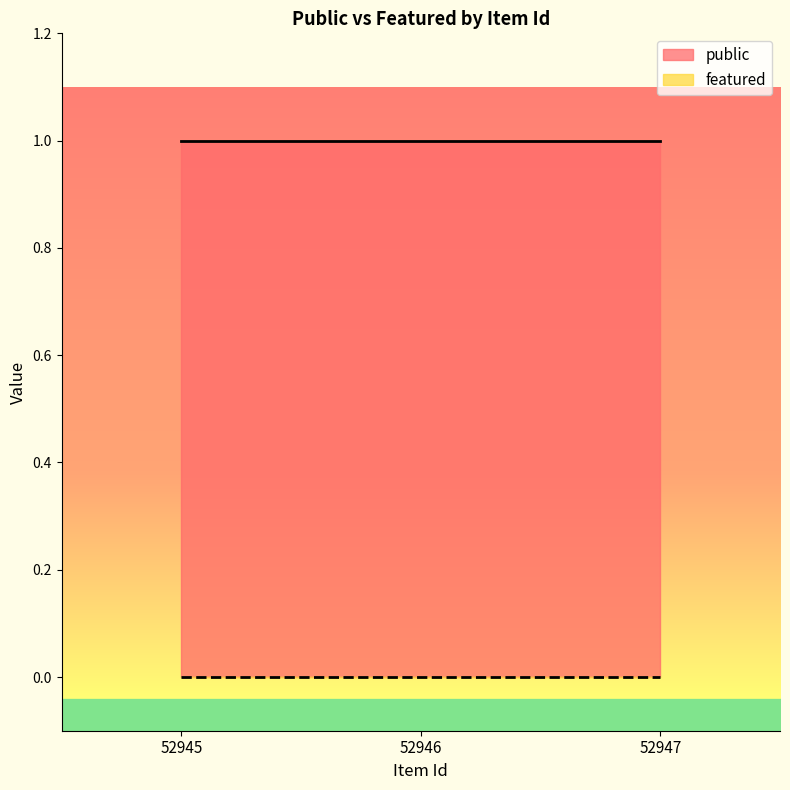

What is the value of the public point at the 2nd from the left?

1